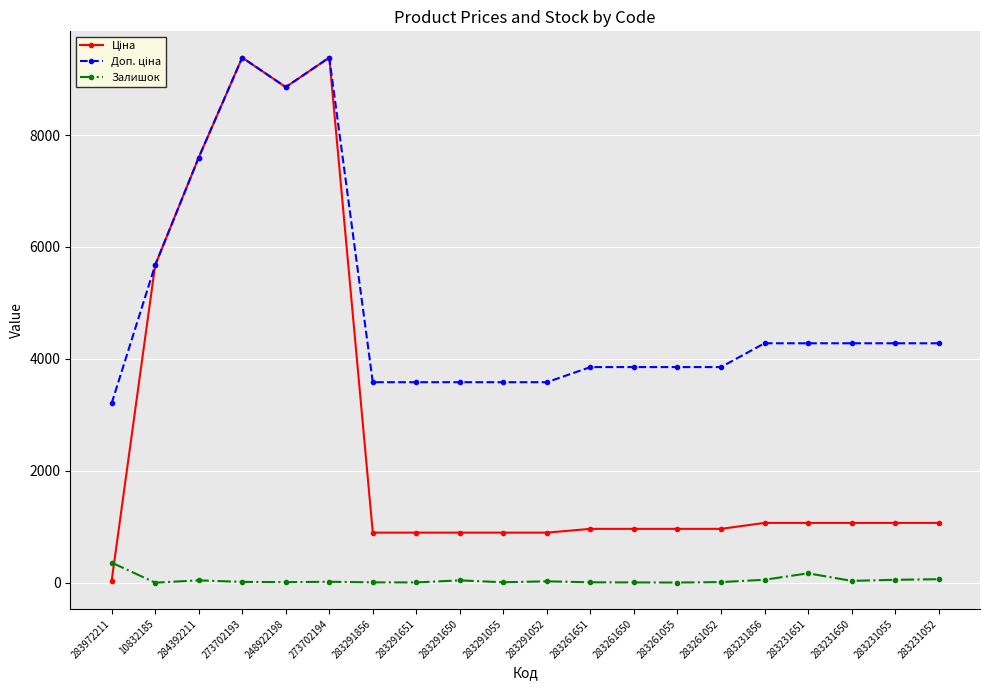

What is the greatest value displayed?

9384.0